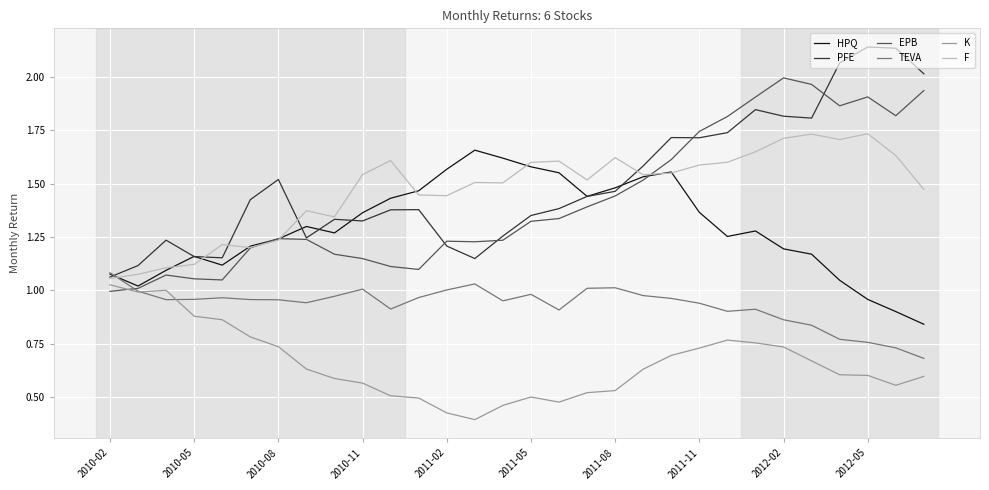

True or false: F has more than 2 interior local peaks.

True